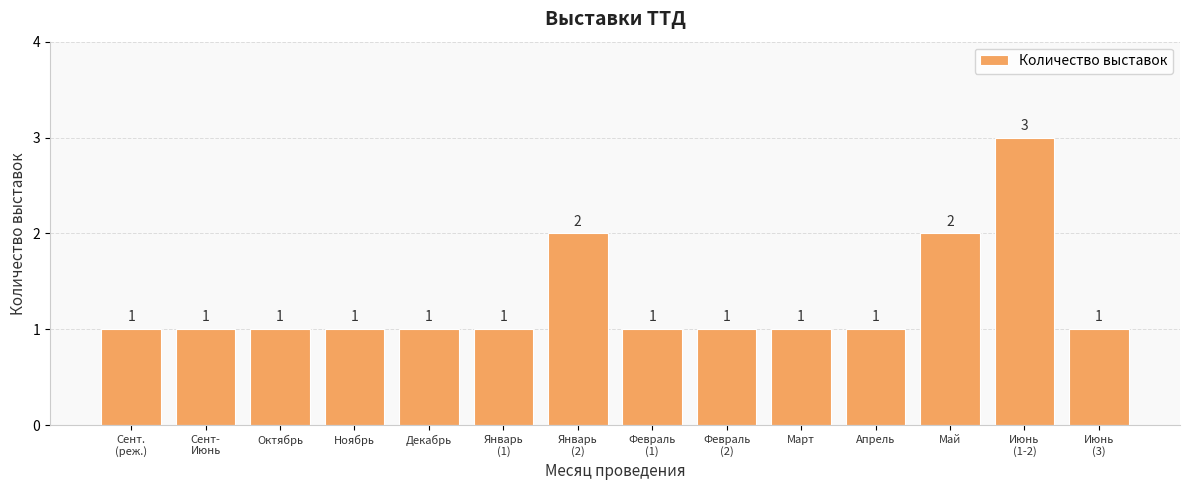

What is the value of the 6th bar from the left?

1